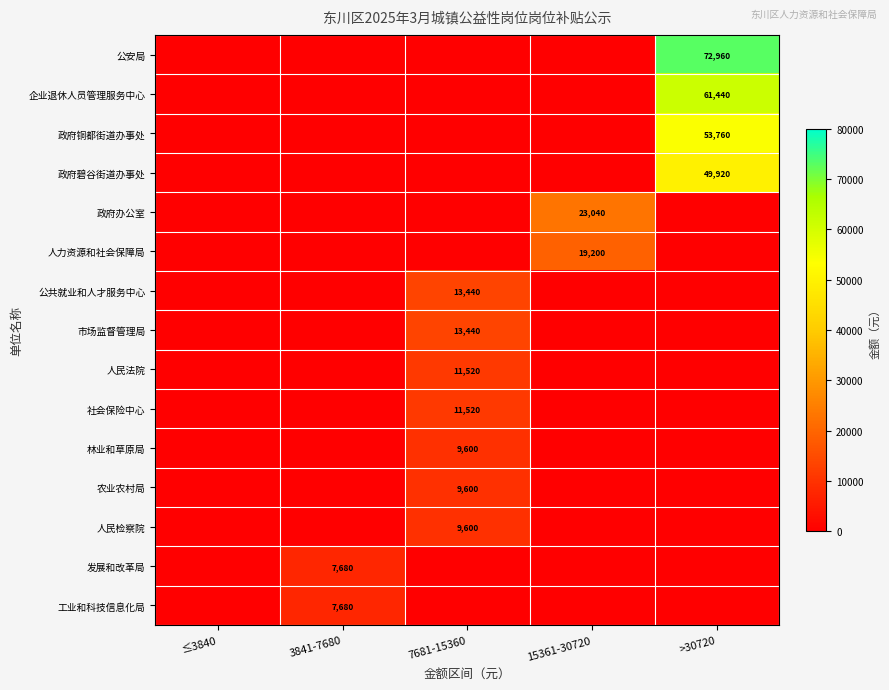

At how many categories does at least one series exceed 4833?

4